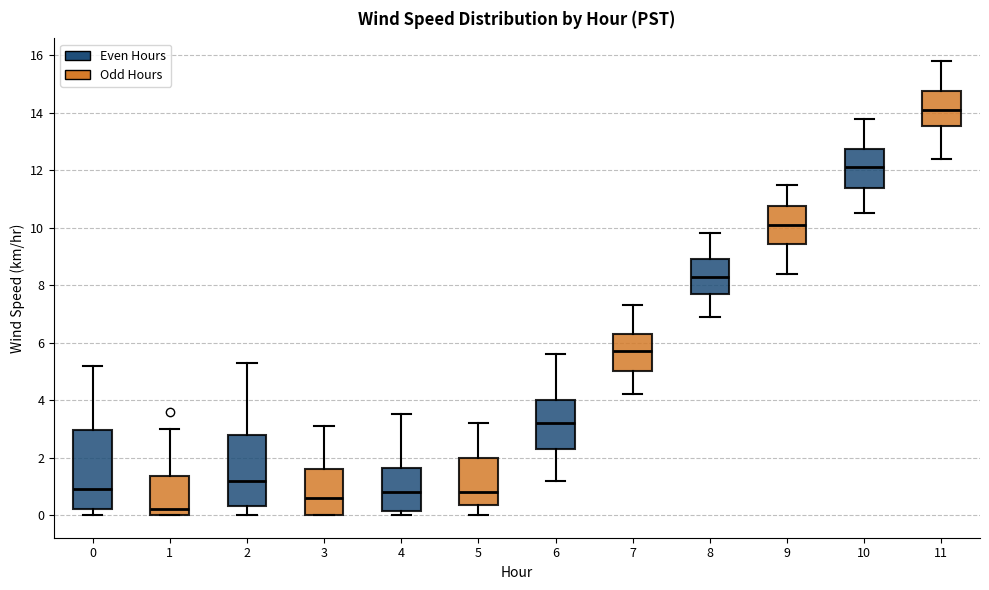

Which box is the tallest, from its lower edge to its upper edge?

0